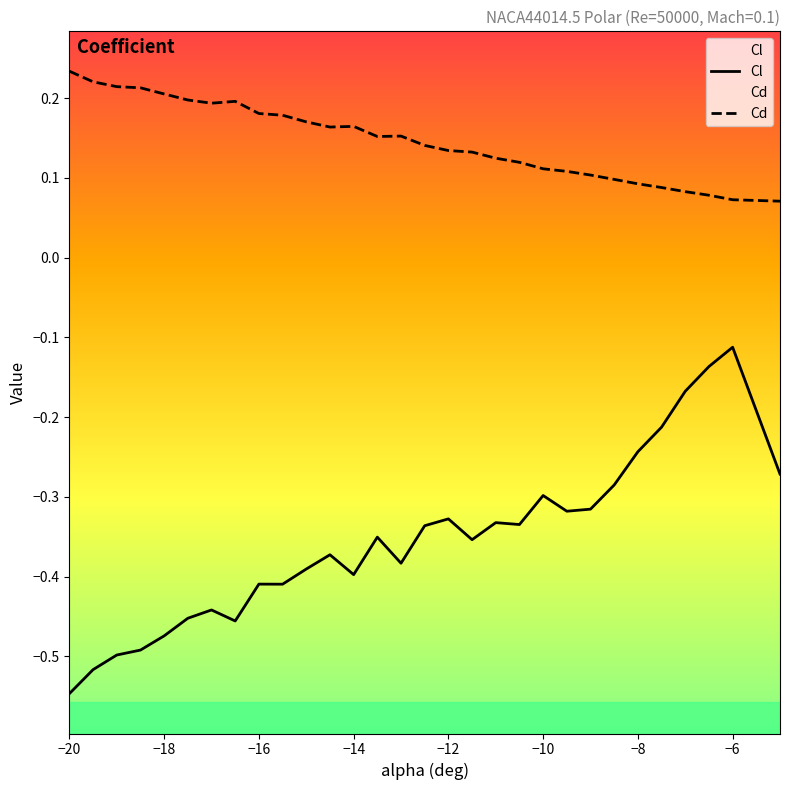

What is the sum of all Cl values?

-10.6